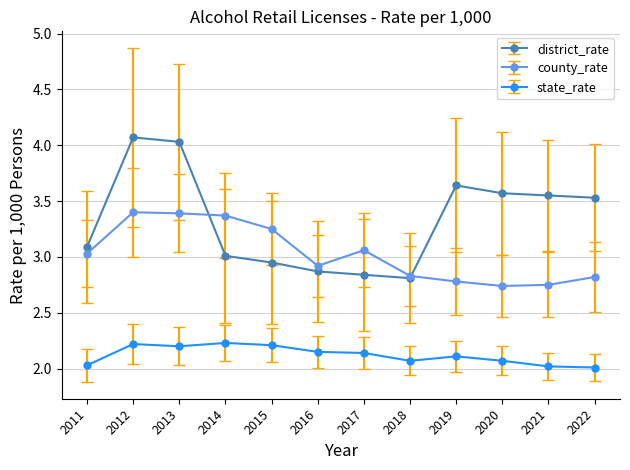

What is the total value across all series at 2019?

8.5